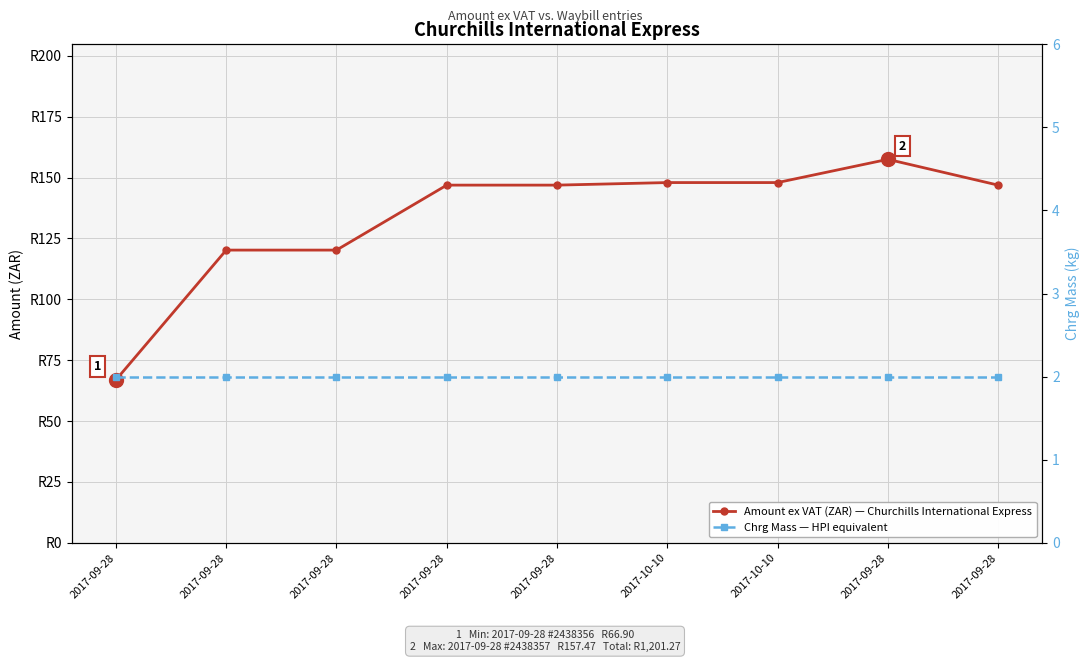

What is the sum of the Amount ex VAT (ZAR) — Churchills International Express values at 2017-09-28 and 2017-09-28?

293.8